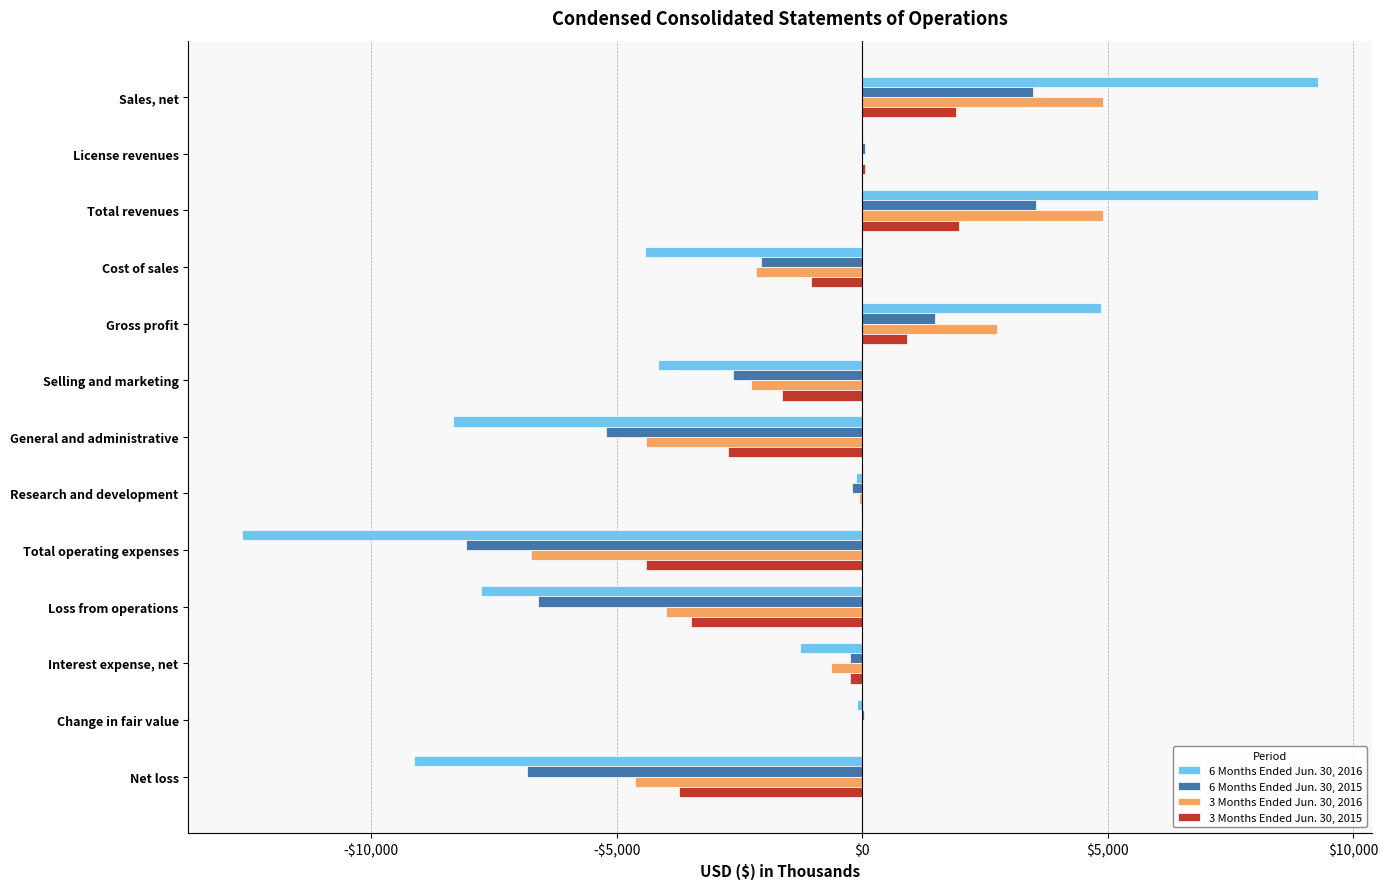

What are all the series names shown in the legend?

6 Months Ended Jun. 30, 2016, 6 Months Ended Jun. 30, 2015, 3 Months Ended Jun. 30, 2016, 3 Months Ended Jun. 30, 2015